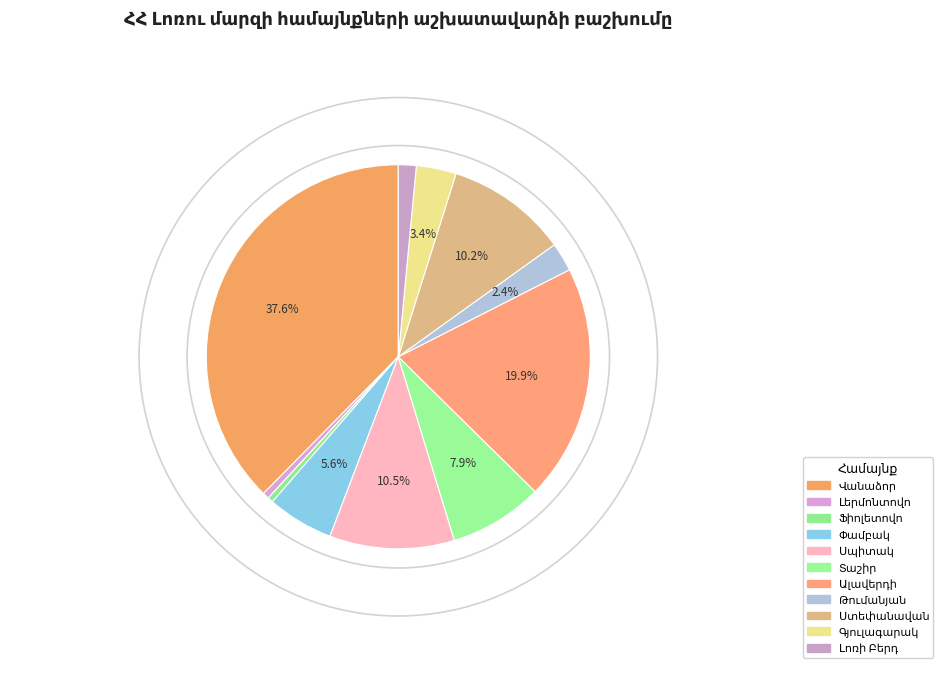

What is the change in value from Ալավերդի to Ստեփանավան?

-464451.8